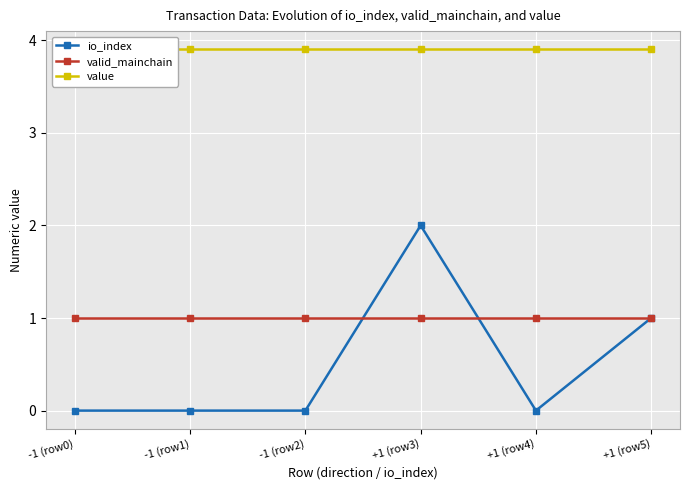

Rank the series at -1 (row2) from highest to lowest value.

value, valid_mainchain, io_index